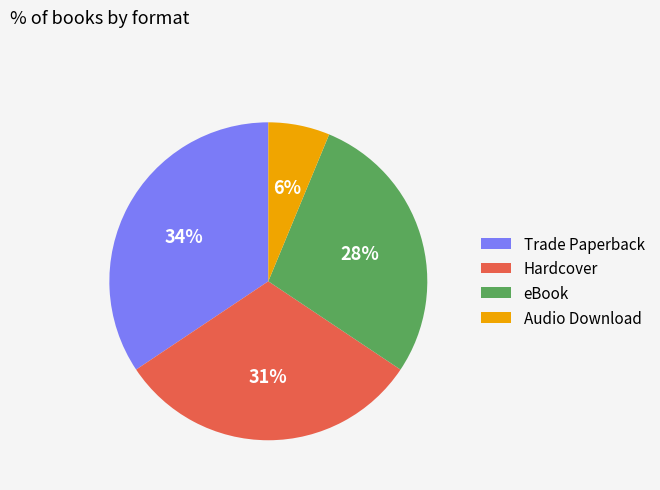

Is it true that eBook is 28% of the pie?

True